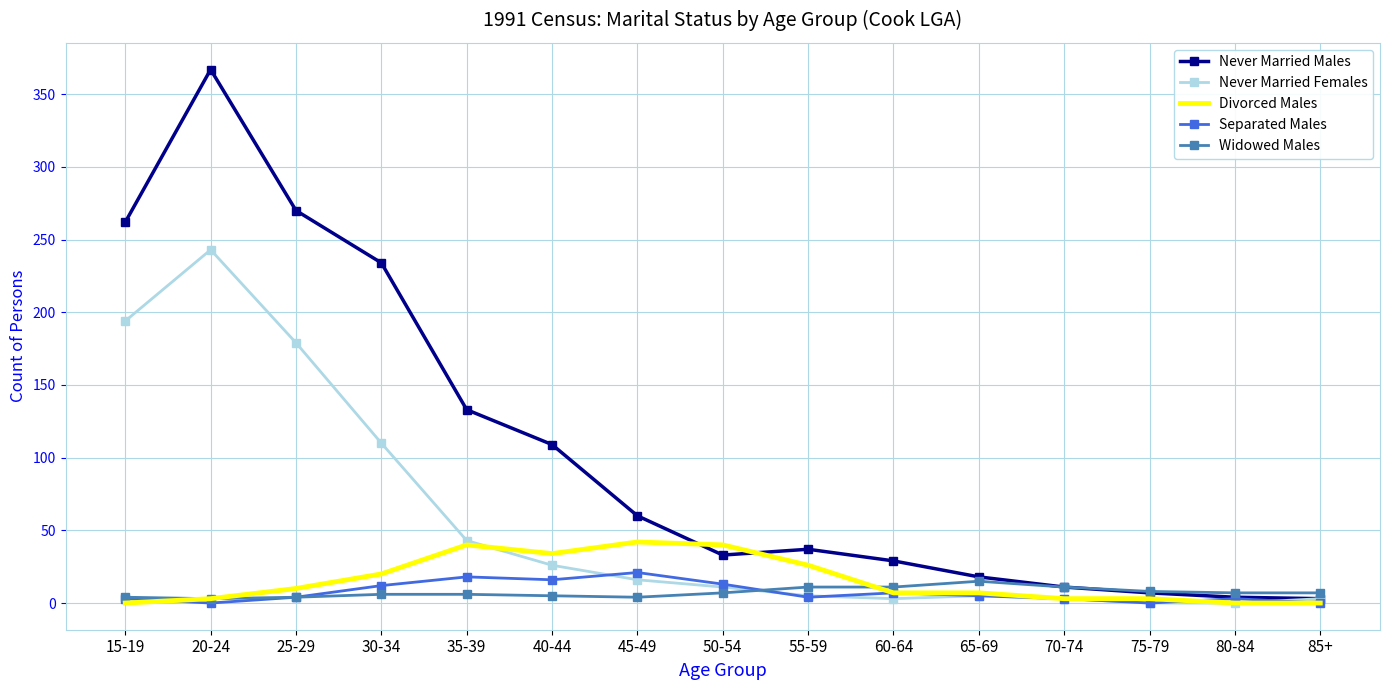

What is the difference between the Never Married Females values at 50-54 and 45-49?

5